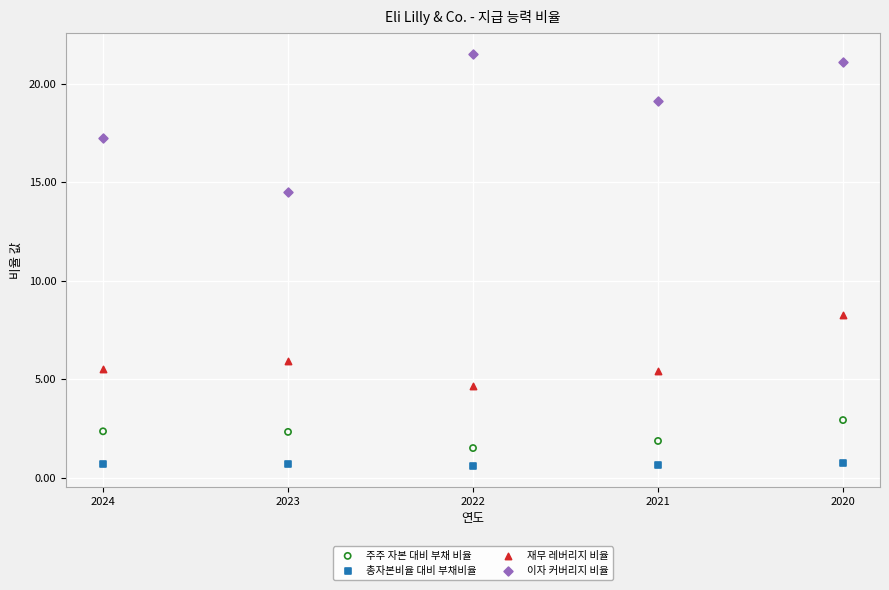

Which series reaches the maximum Y coordinate?

이자 커버리지 비율